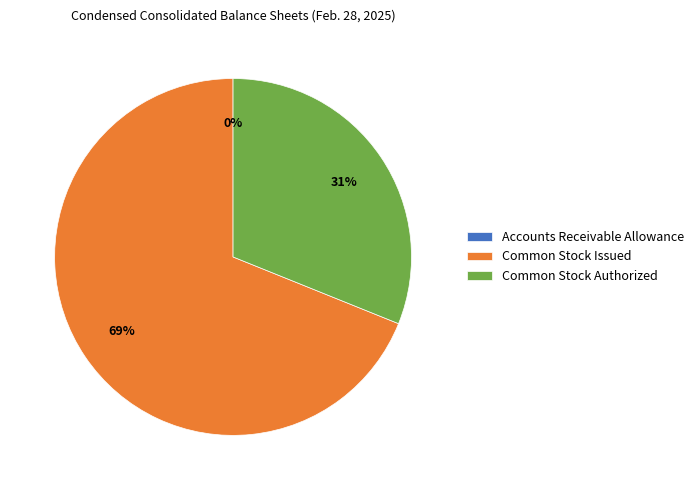

Is it true that Common Stock Issued is 69% of the pie?

True